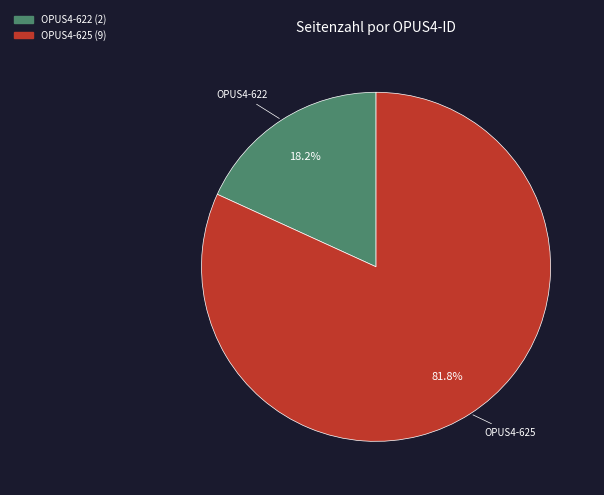

What percentage do OPUS4-622 and OPUS4-625 together represent?

100.0%